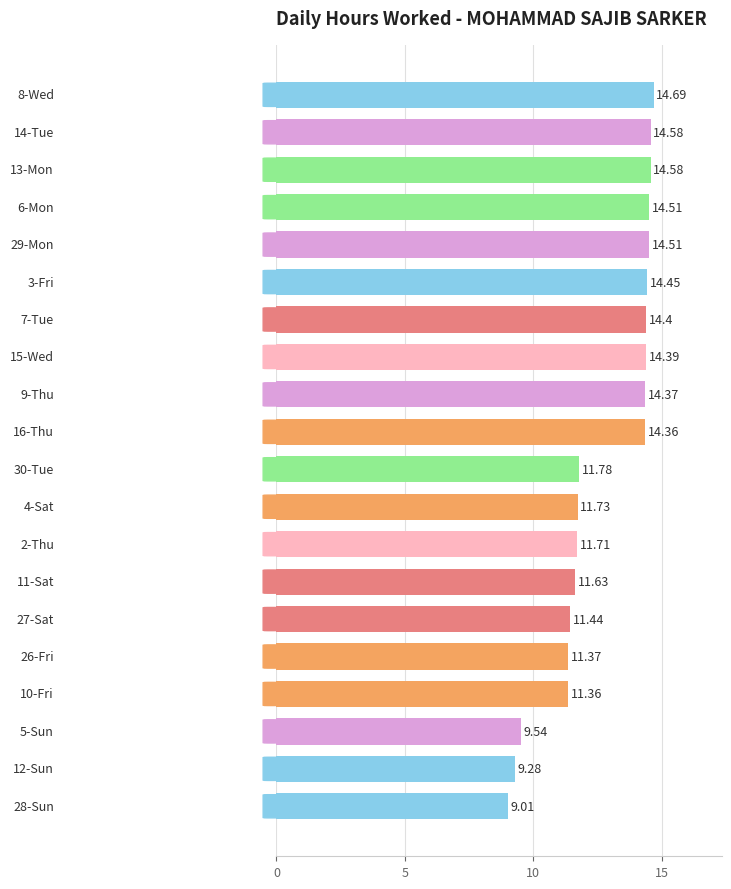

What is the average value?

12.7